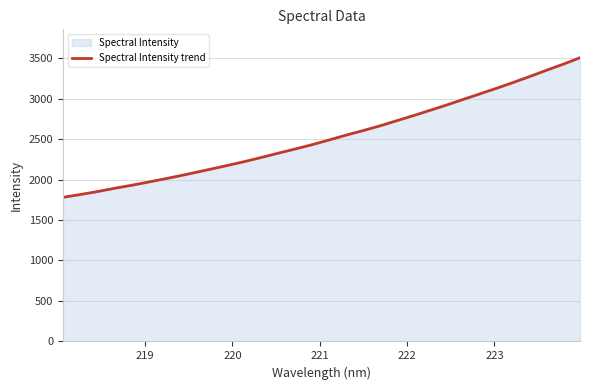

Reading left to right, what are all the values shown in this chart?

1779.7	1813.3	1848.5	1887.9	1924.5	1963.7	2004.0	2046.0	2090.1	2134.8	2180.5	2227.4	2278.4	2330.5	2381.5	2434.1	2491.4	2550.1	2605.2	2663.0	2726.1	2788.9	2854.3	2920.7	2990.0	3058.6	3127.5	3199.3	3273.5	3350.2	3424.7	3504.5